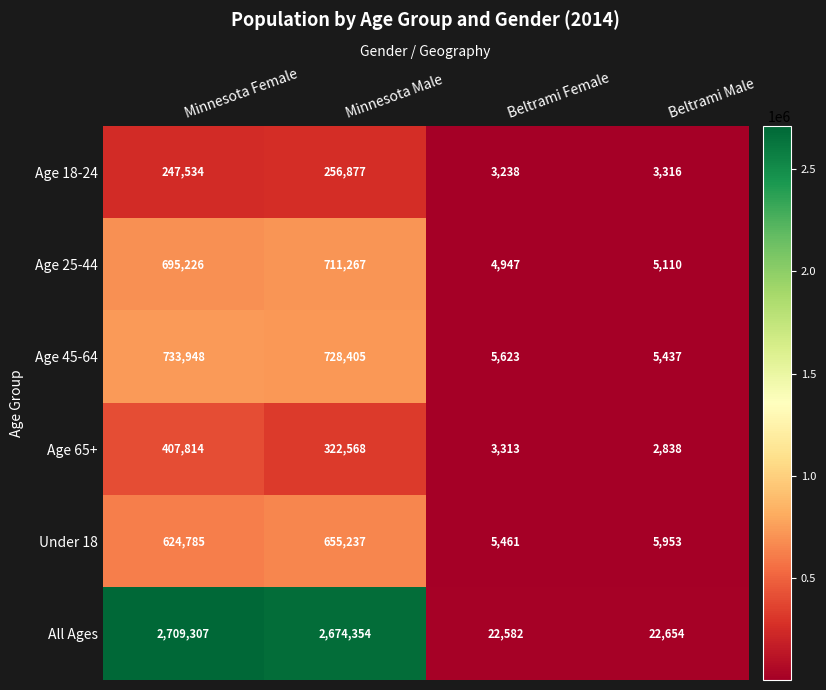

Which category has the lowest value in the Age 65+ series?

Beltrami Male